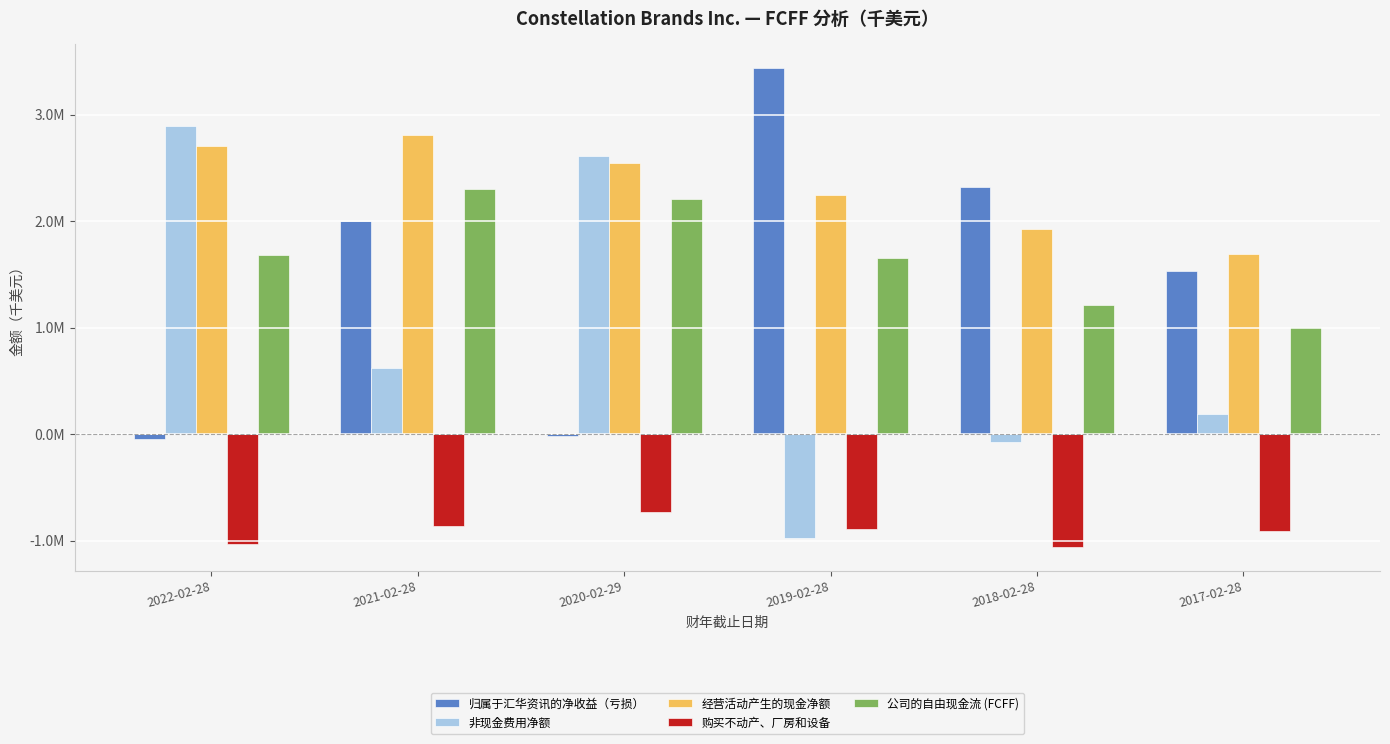

At which label does 经营活动产生的现金净额 first exceed 2551100?

2022-02-28